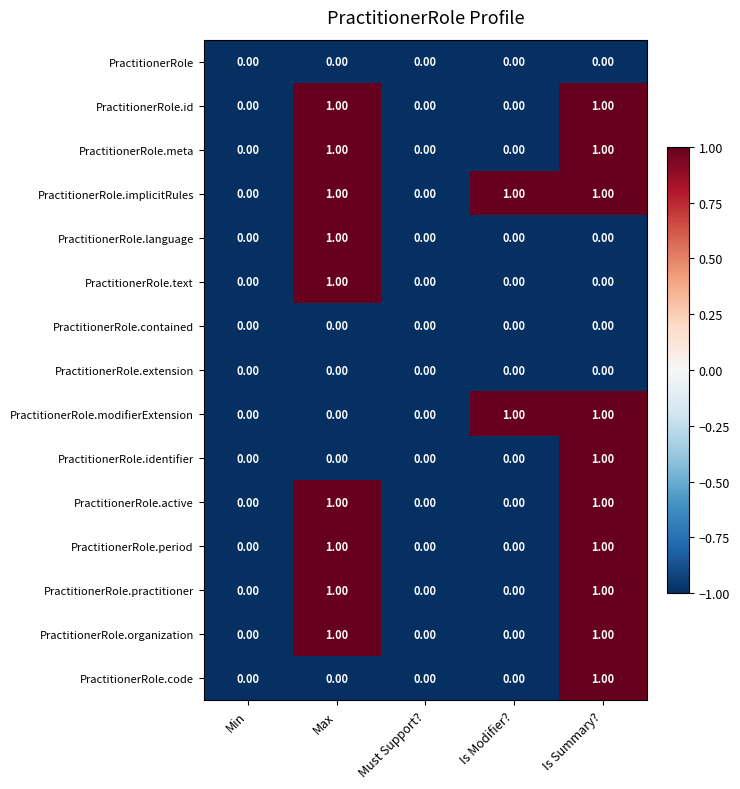

At which label does PractitionerRole.text reach its peak?

Max